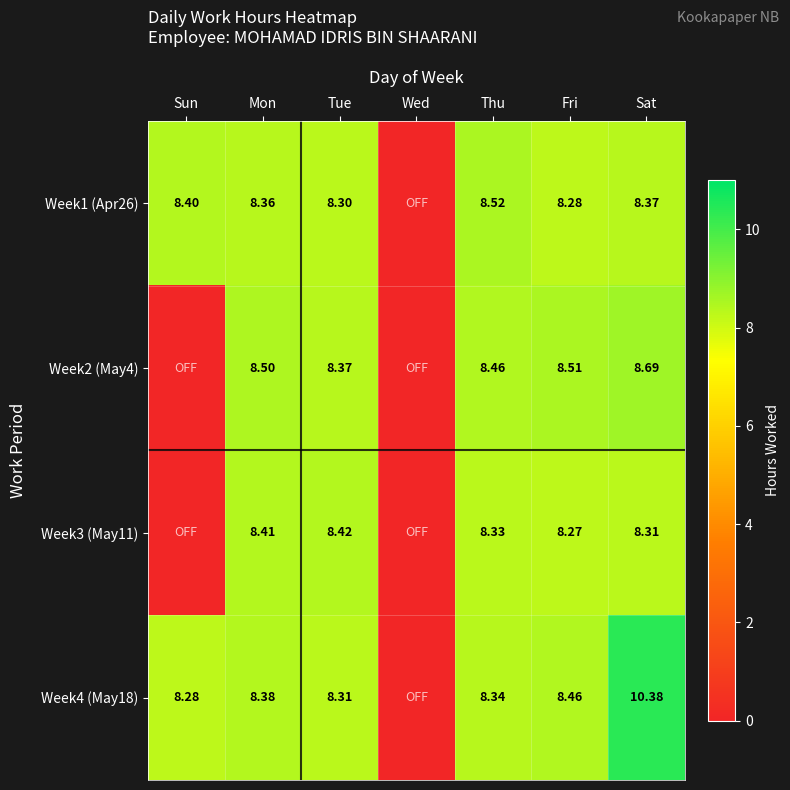

How many positive values does the Week2 (May4) series have?

5